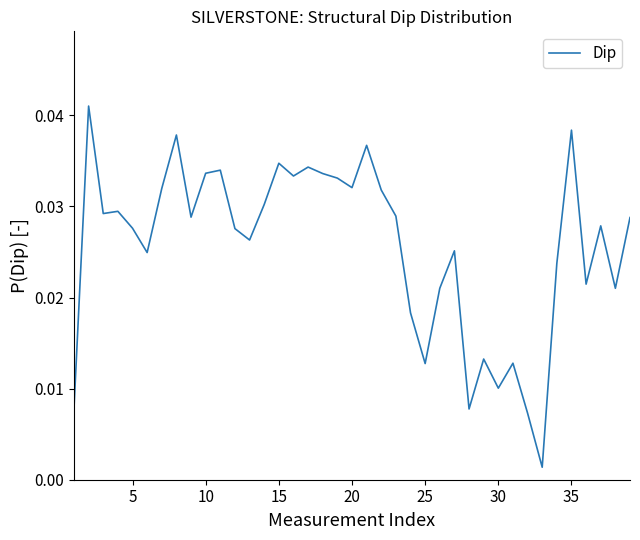

What is the sum of all values?

1.0